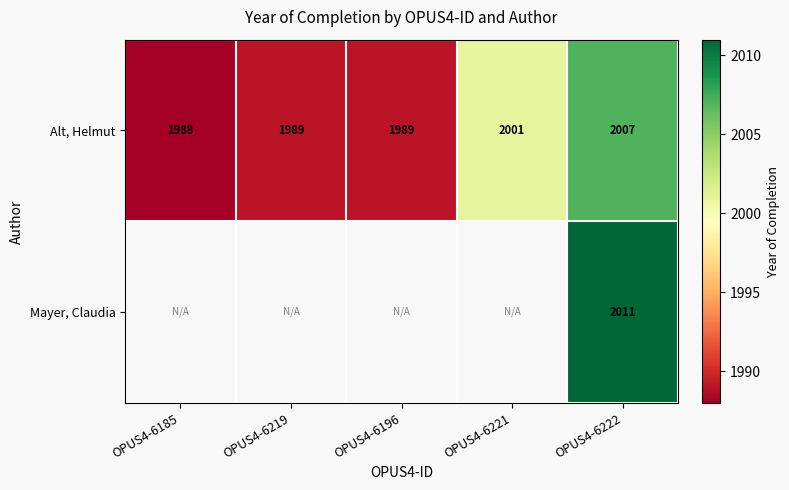

What is the lowest value of the Alt, Helmut series?

1988